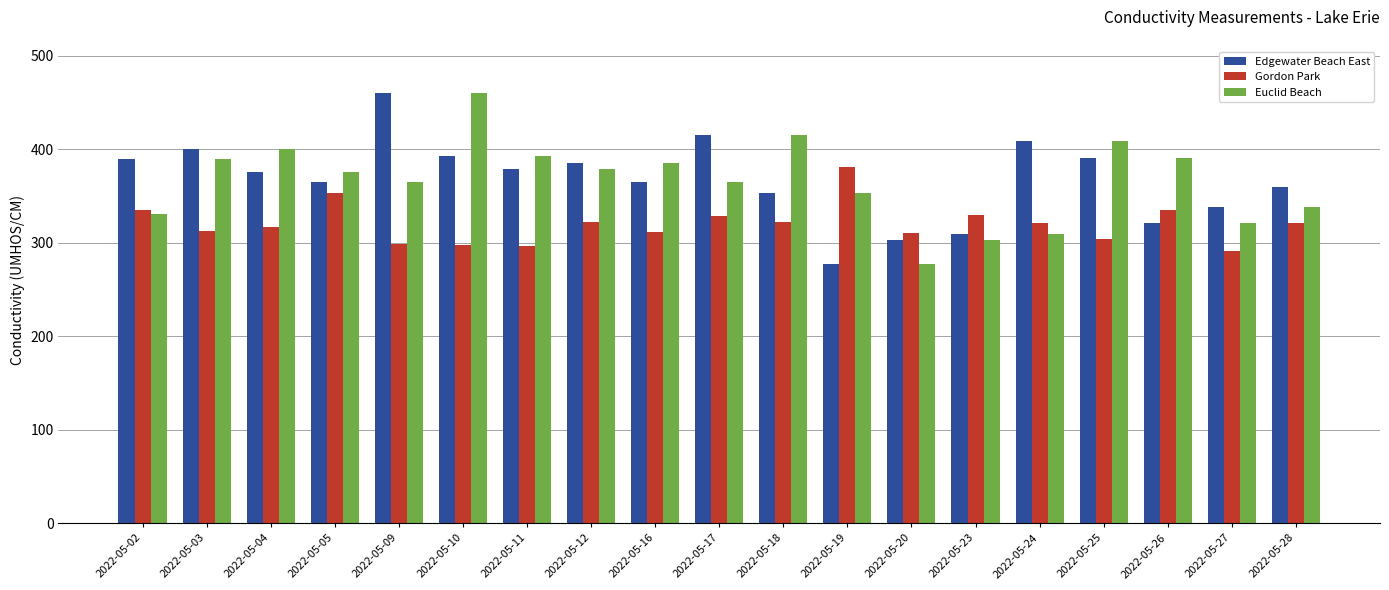

What is the total value across all series at 2022-05-09?

1124